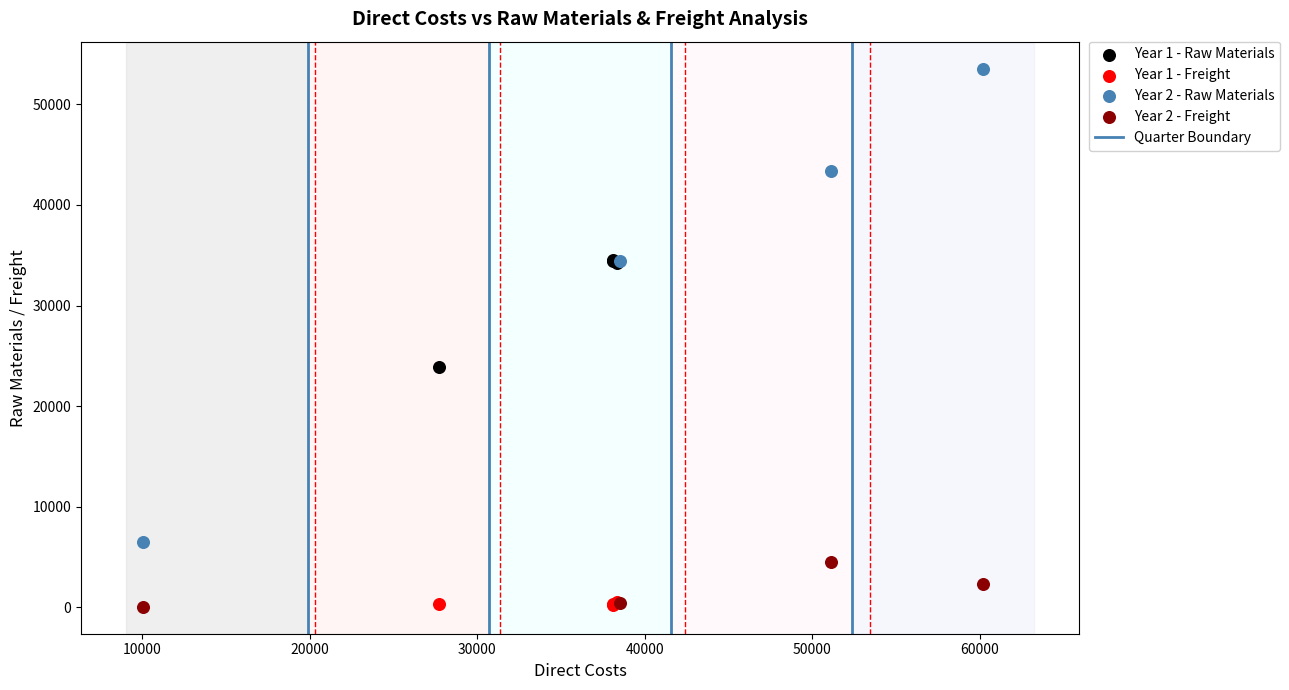

Which series reaches the maximum Y coordinate?

Year 2 - Raw Materials